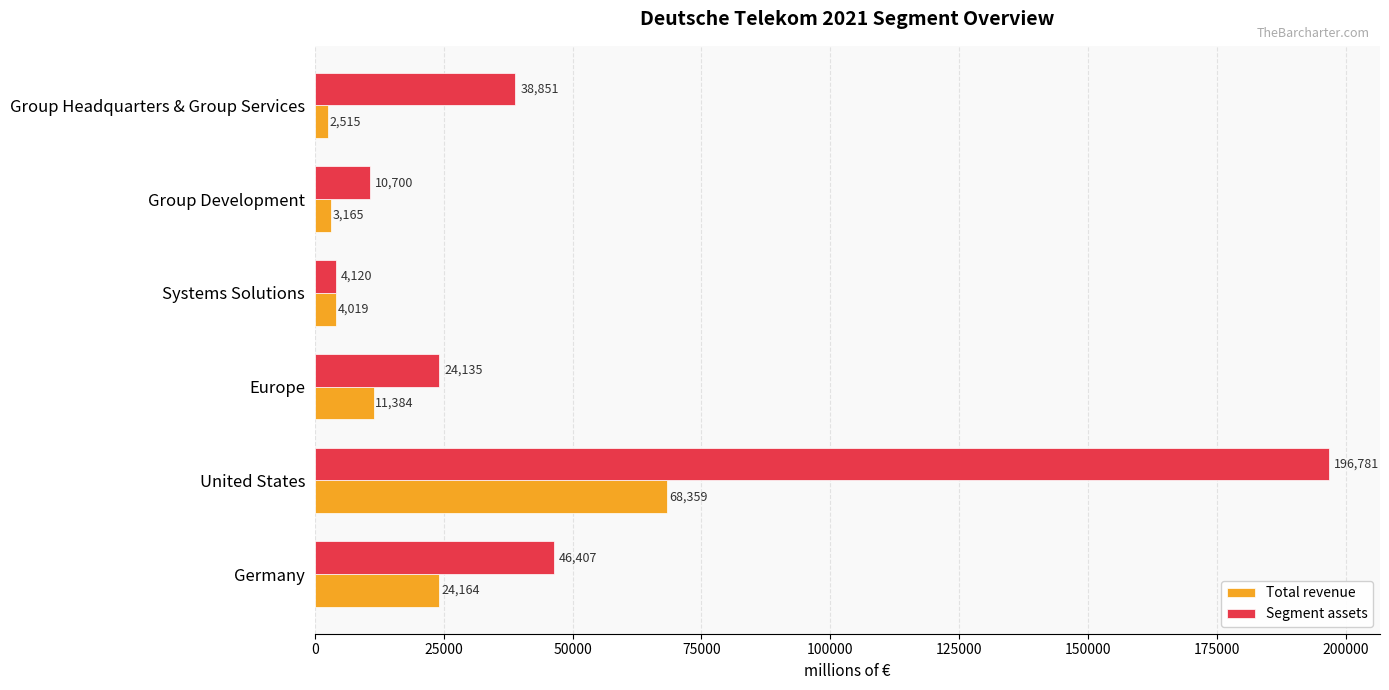

List the labels in order of Total revenue value, smallest first.

Group Headquarters & Group Services, Group Development, Systems Solutions, Europe, Germany, United States